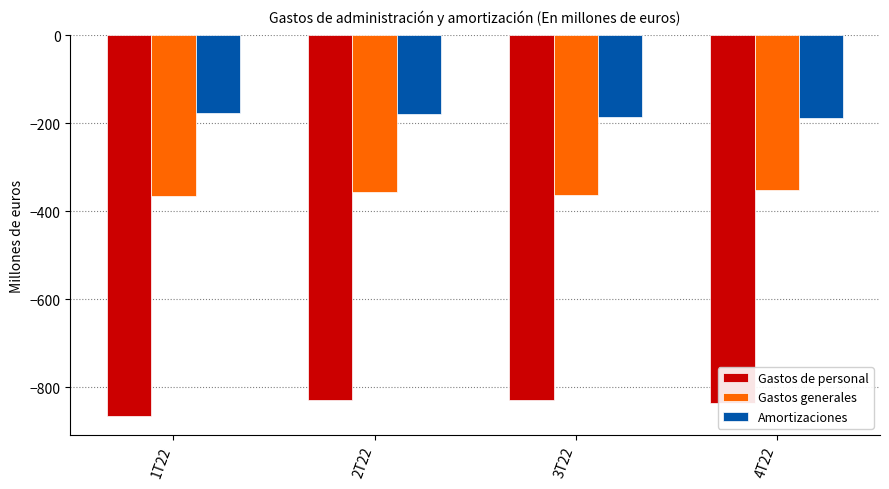

What value does the Gastos generales series have at 2T22, to the nearest 5?

-355